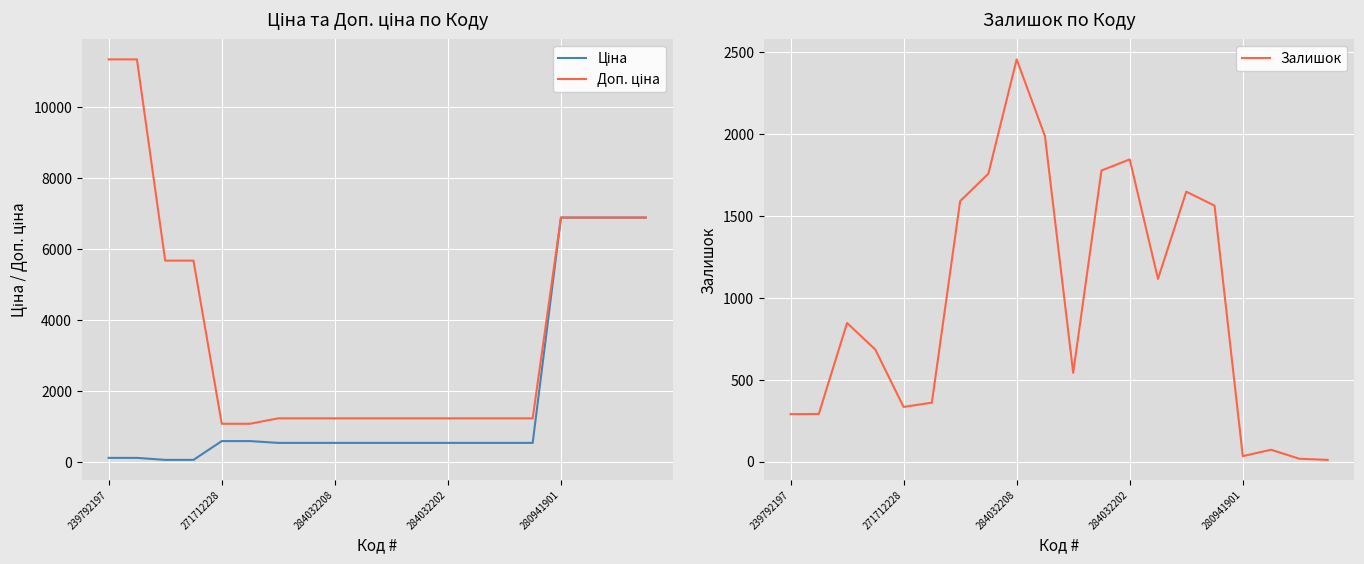

What is the maximum value for Залишок?

2453